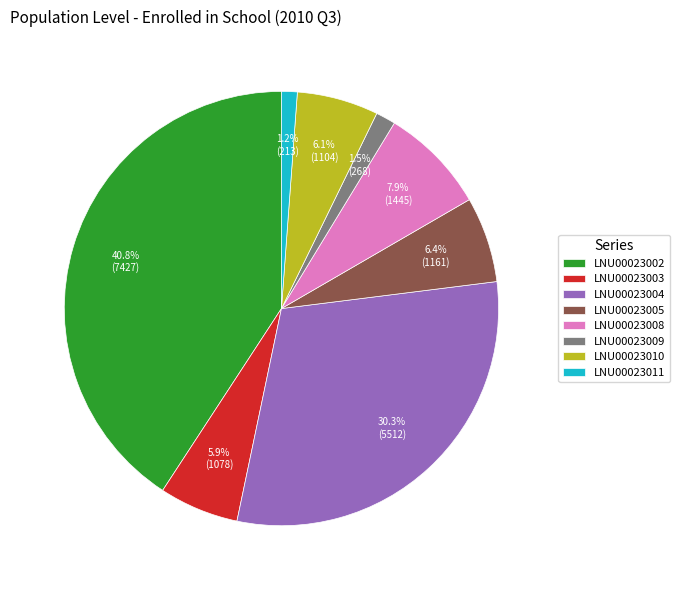

Between LNU00023009 and LNU00023010, which is larger?

LNU00023010